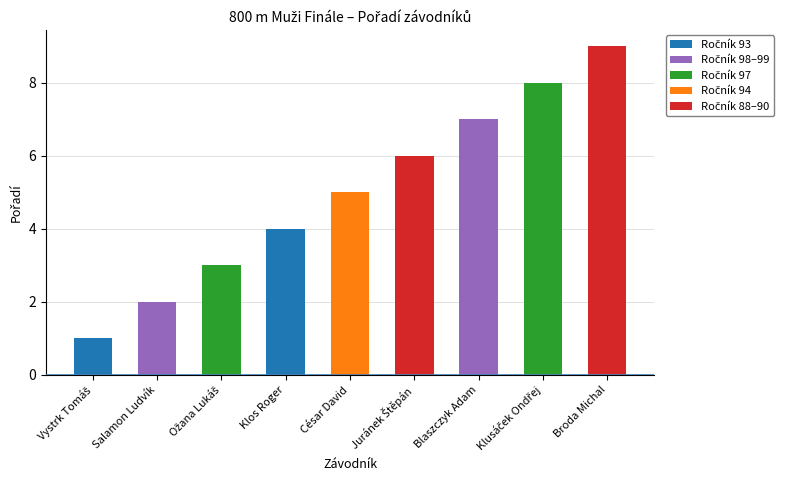

Are the bars grouped side by side (vs. stacked)?

No